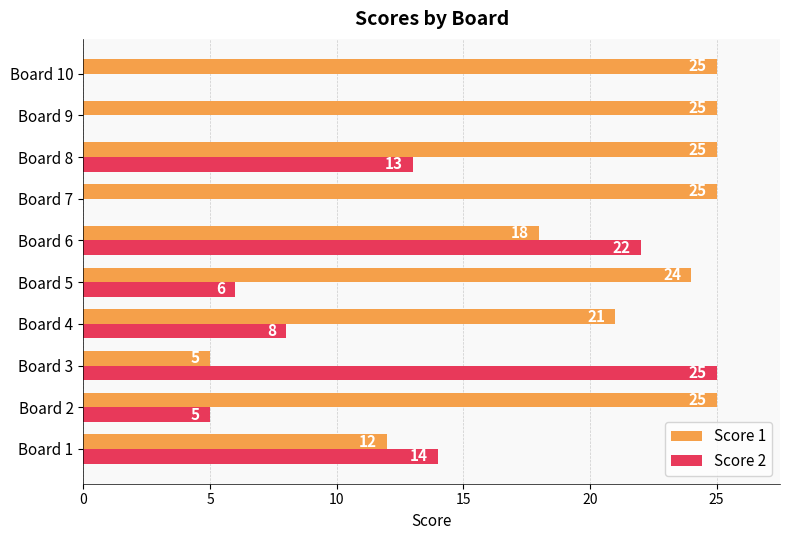

What is the maximum value for Score 2?

25